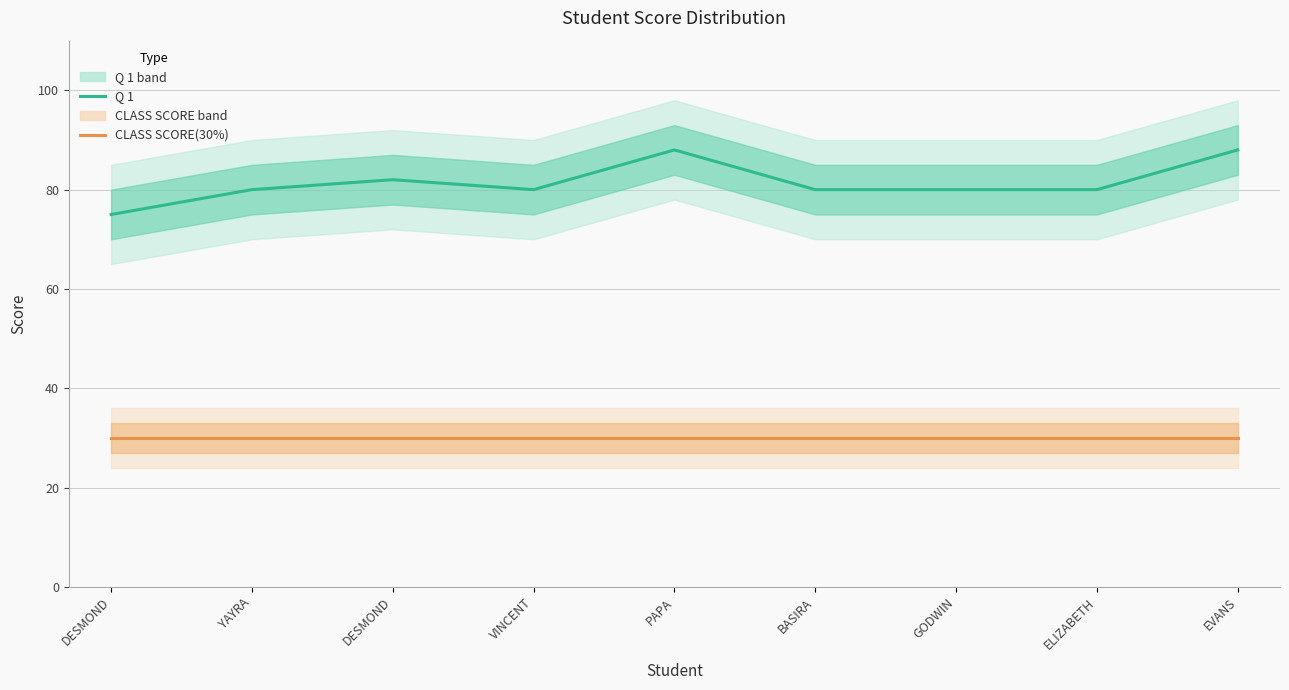

Which series has the largest range (max minus min)?

Q 1